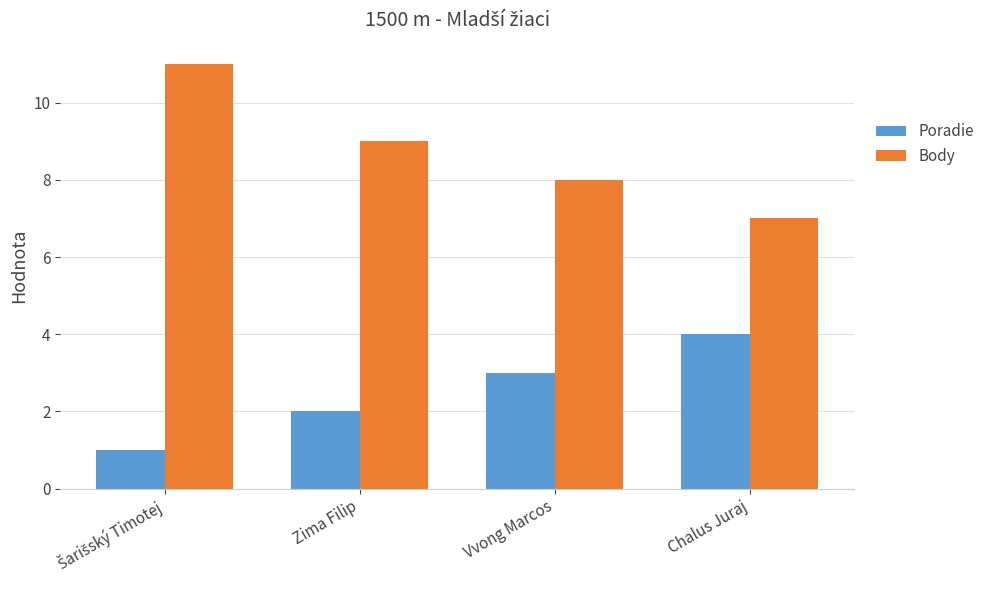

Is the value of Poradie at Zima Filip greater than the value of Body at Zima Filip?

No